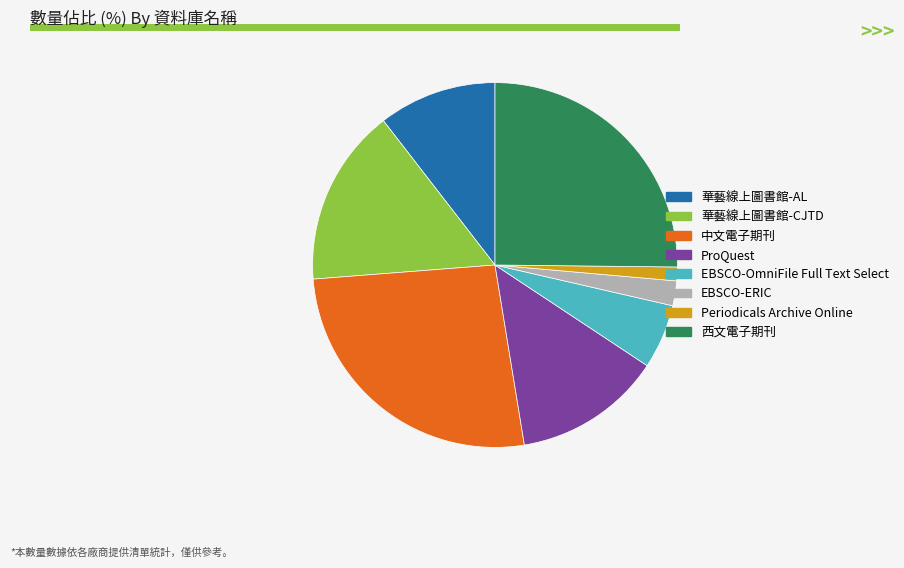

Rank the categories by value from lowest to highest.

Periodicals Archive Online, EBSCO-ERIC, EBSCO-OmniFile Full Text Select, 華藝線上圖書館-AL, ProQuest, 華藝線上圖書館-CJTD, 西文電子期刊, 中文電子期刊